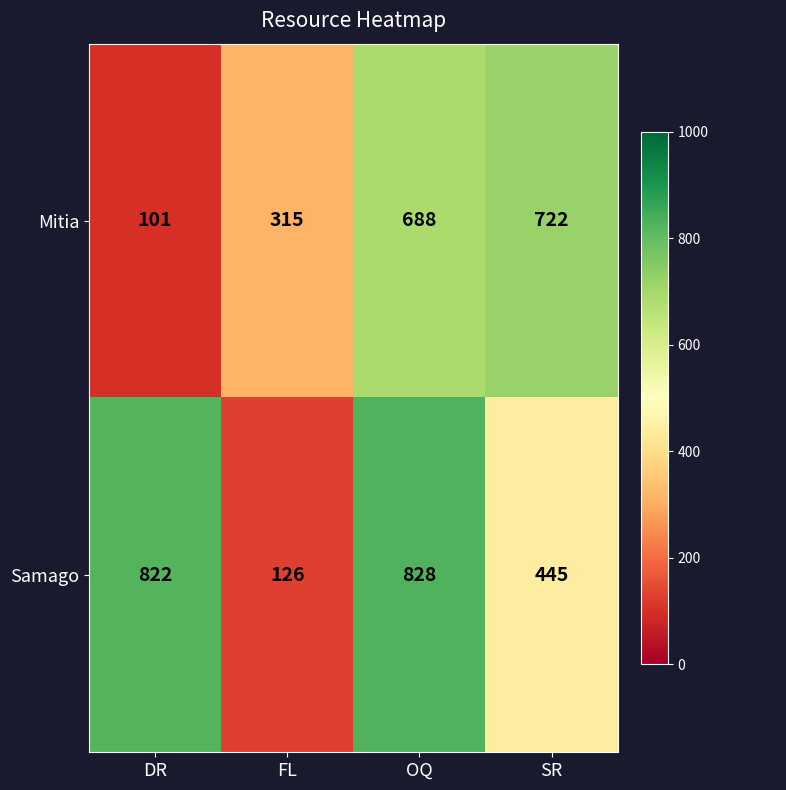

What is the difference between the maximum and minimum values in the Mitia series?

621